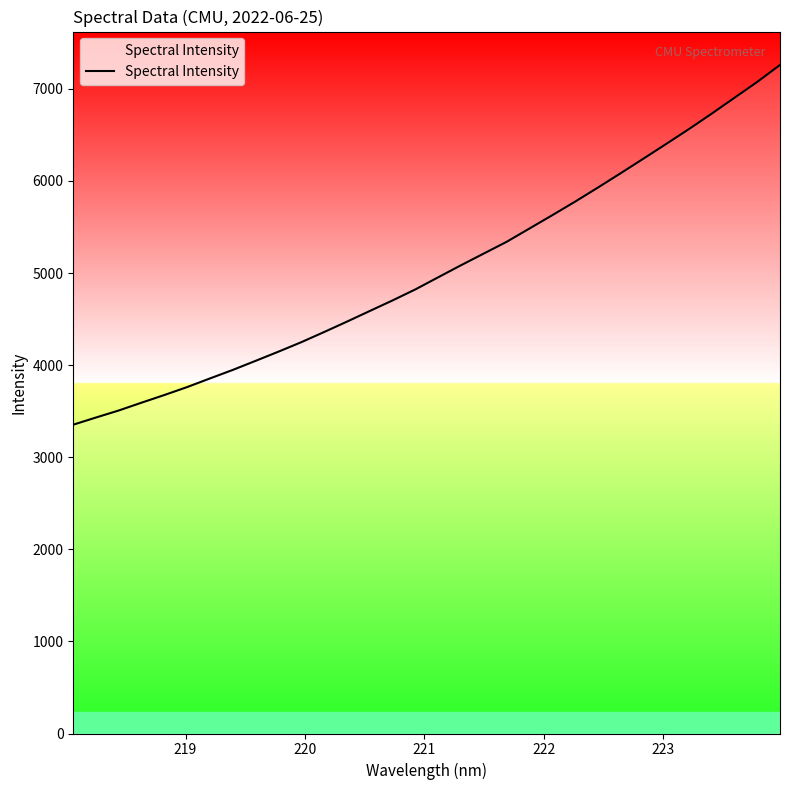

Count the number of categories in the chart.

32